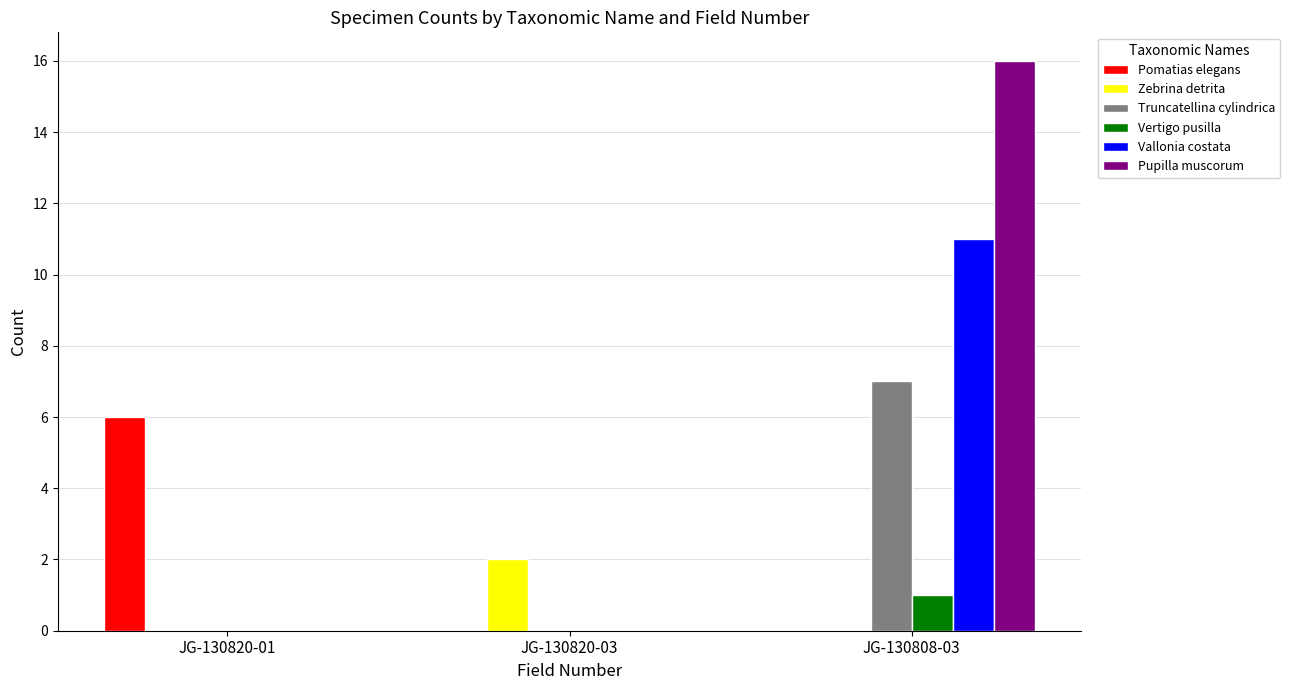

At which category is the sum across all series the highest?

JG-130808-03